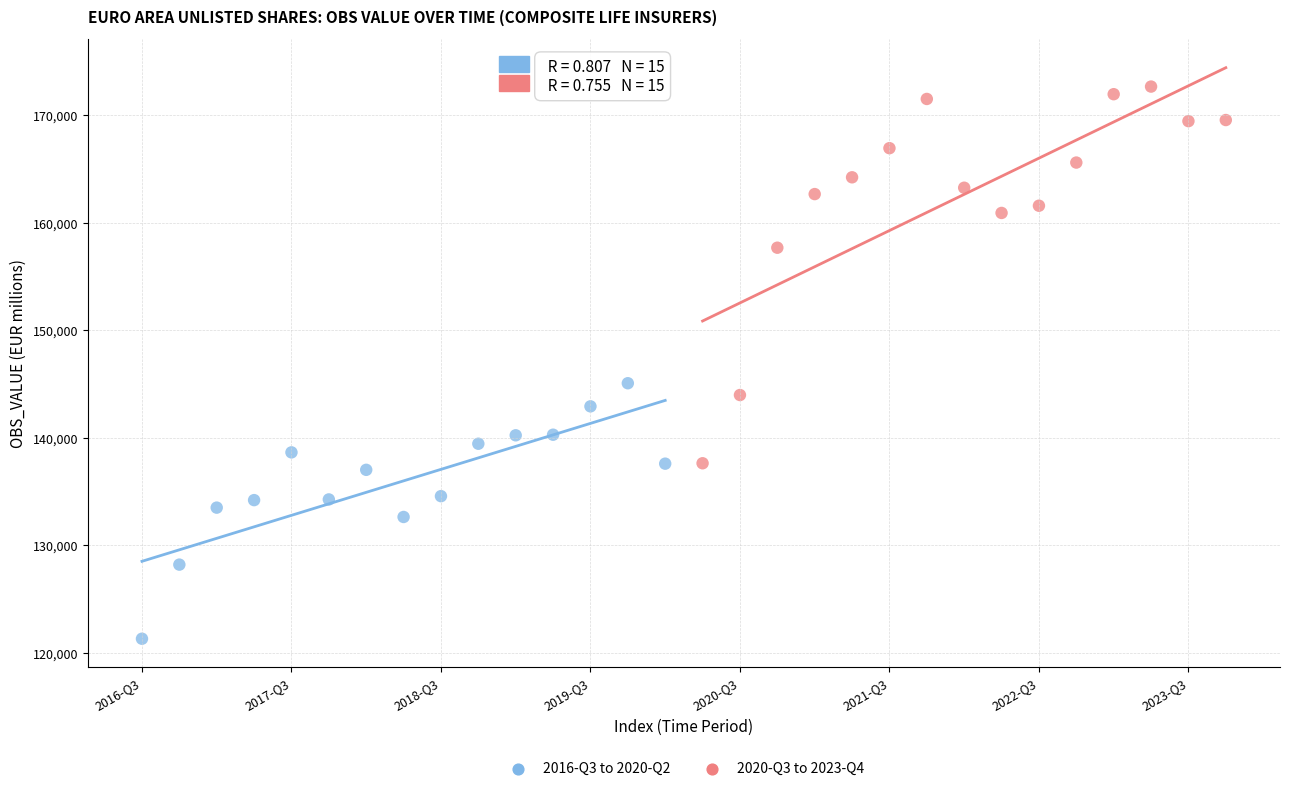

Which series contains the highest Y value?

2020-Q3 to 2023-Q4